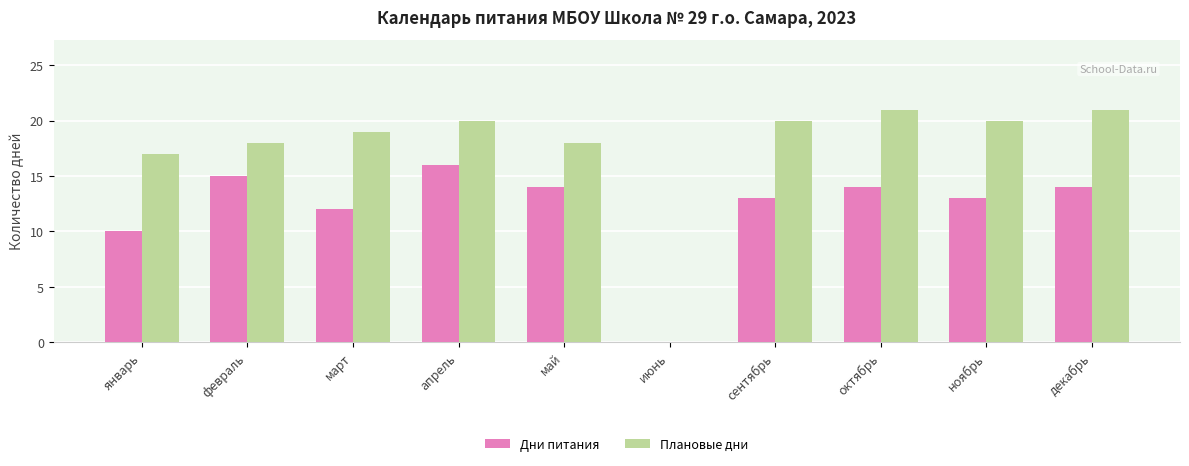

Which series has the largest total across all categories?

Плановые дни